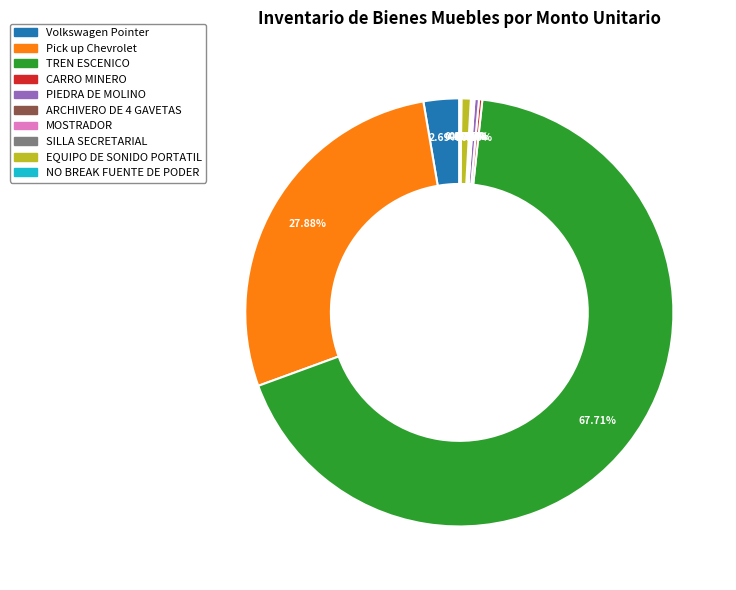

Approximately how many times larger is the value at PIEDRA DE MOLINO compared to EQUIPO DE SONIDO PORTATIL?

0.5